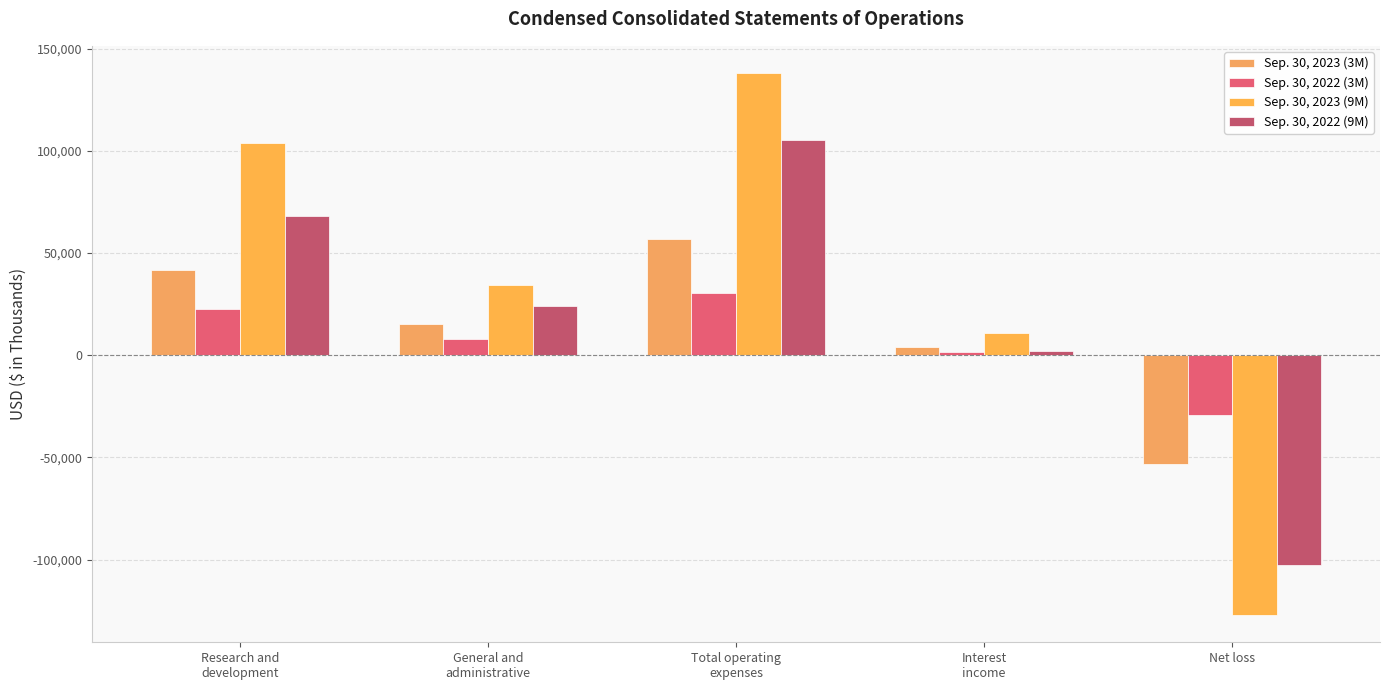

What is the smallest value displayed?

-127195